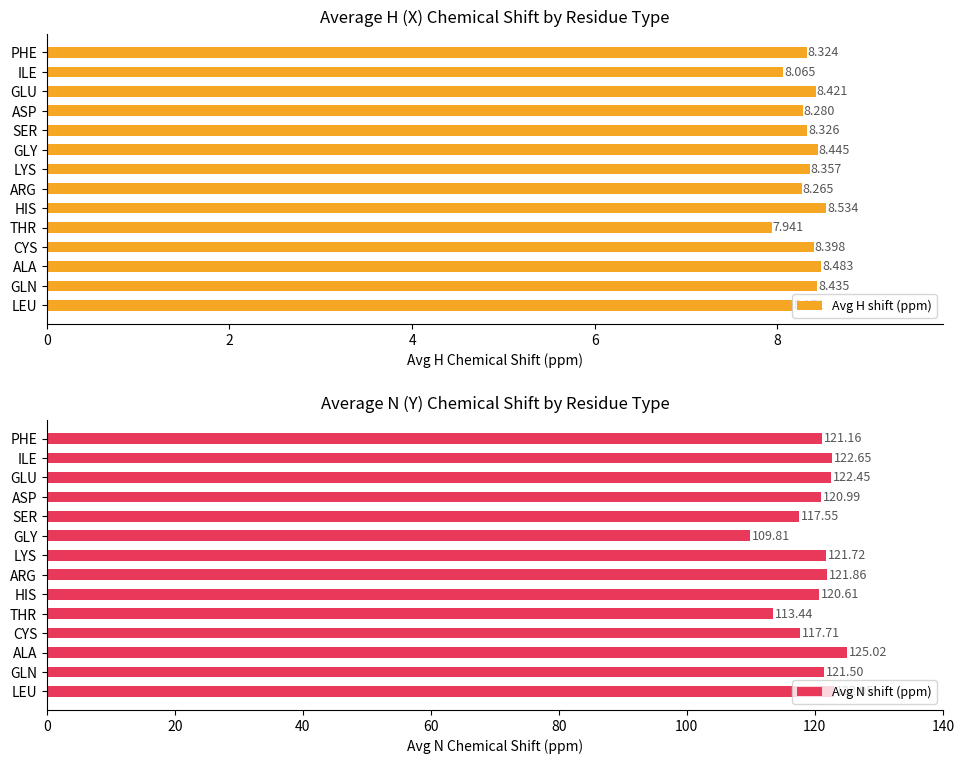

Rank the series by their average value, from lowest to highest.

Avg H shift (ppm), Avg N shift (ppm)